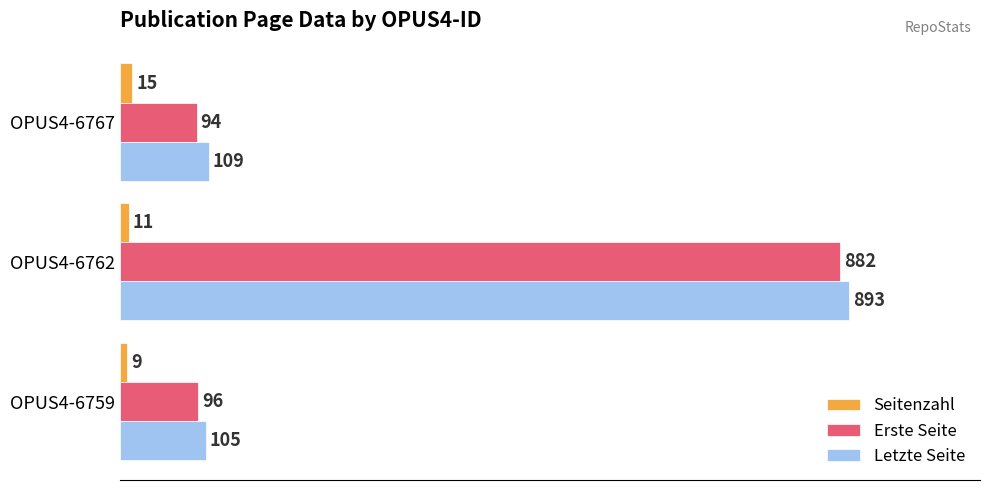

What is the greatest value displayed?

893